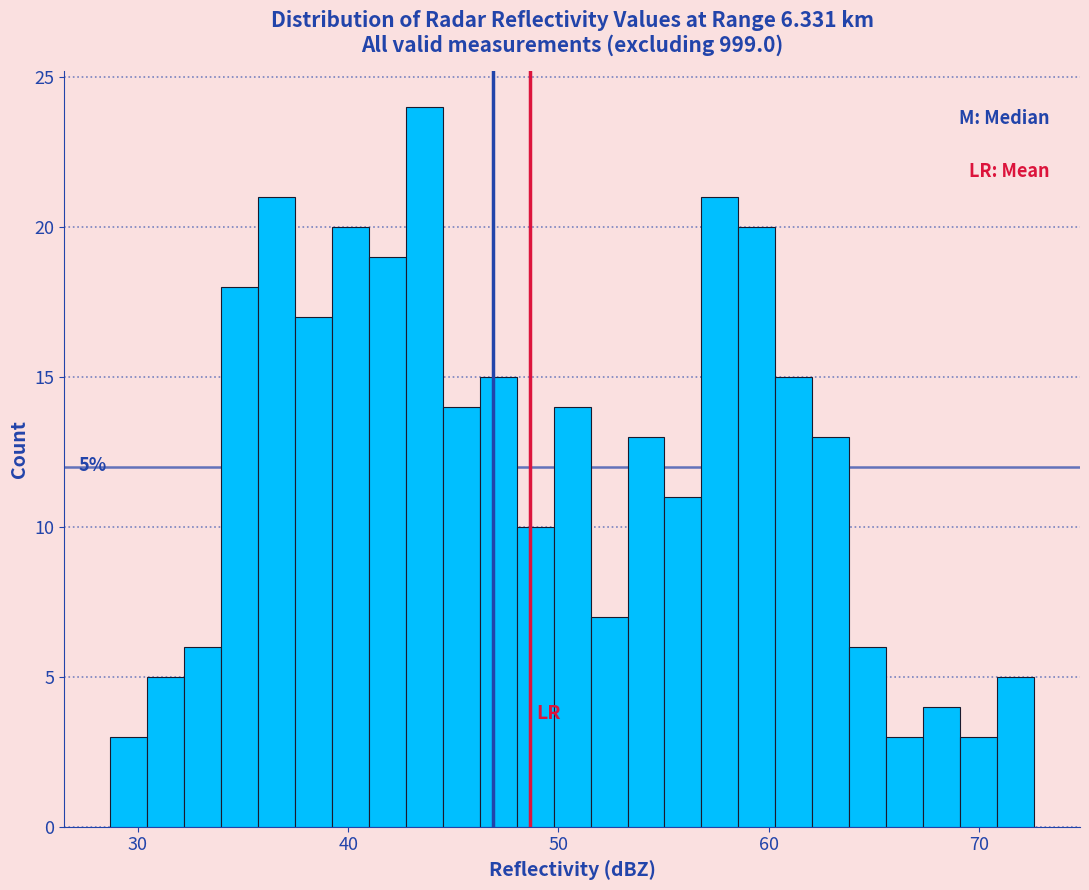

Around what value on the x-axis is the tallest bar? Give the approximate position of its centre, as read against the axis.

44